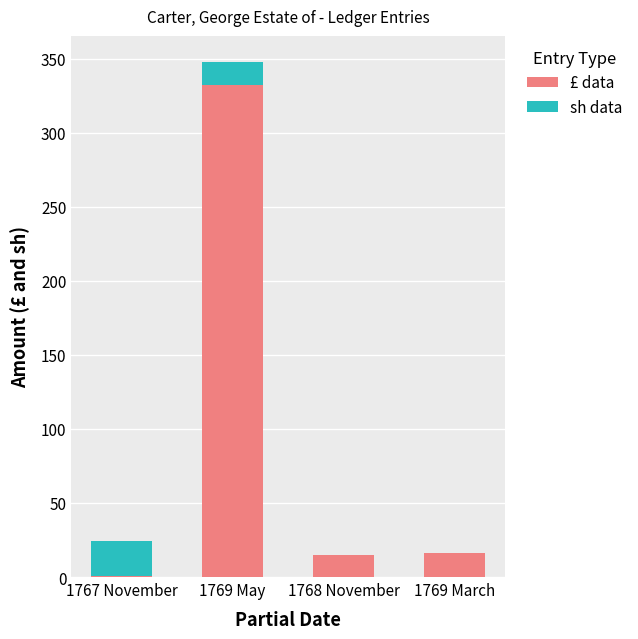

Is it true that £ data equals 161 at 1769 May?

False